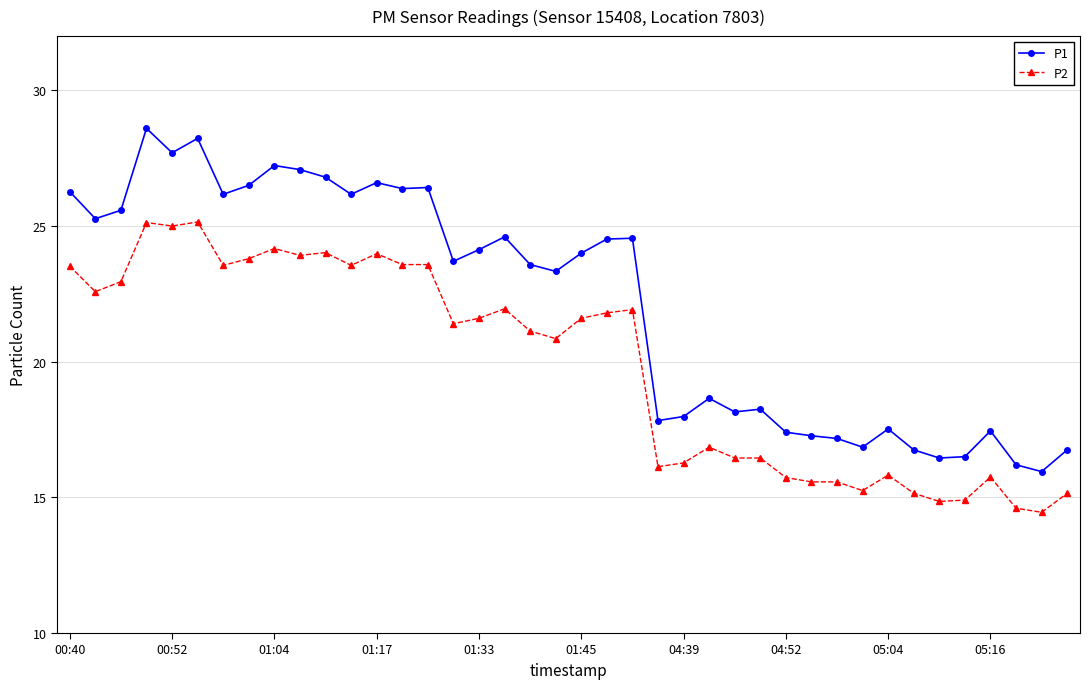

Which series has the widest spread of values?

P1